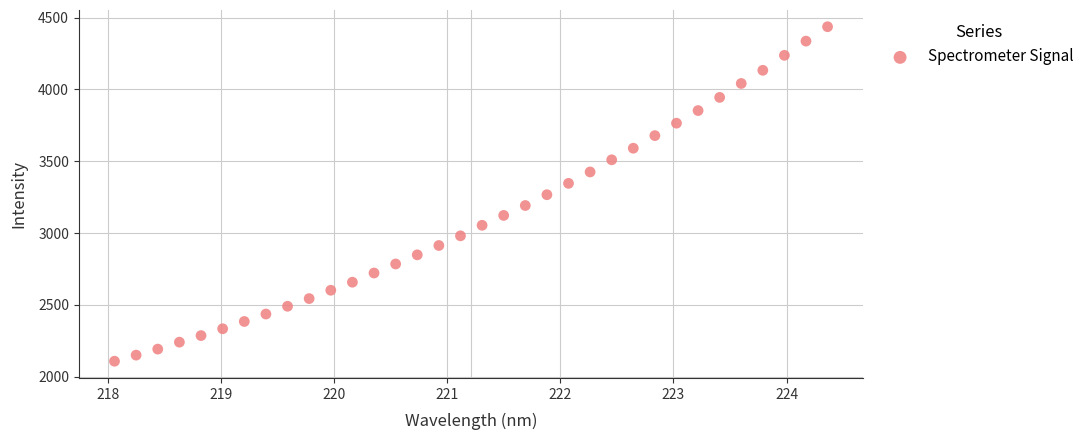

What is the range of Y values (max minus min)?

2328.5